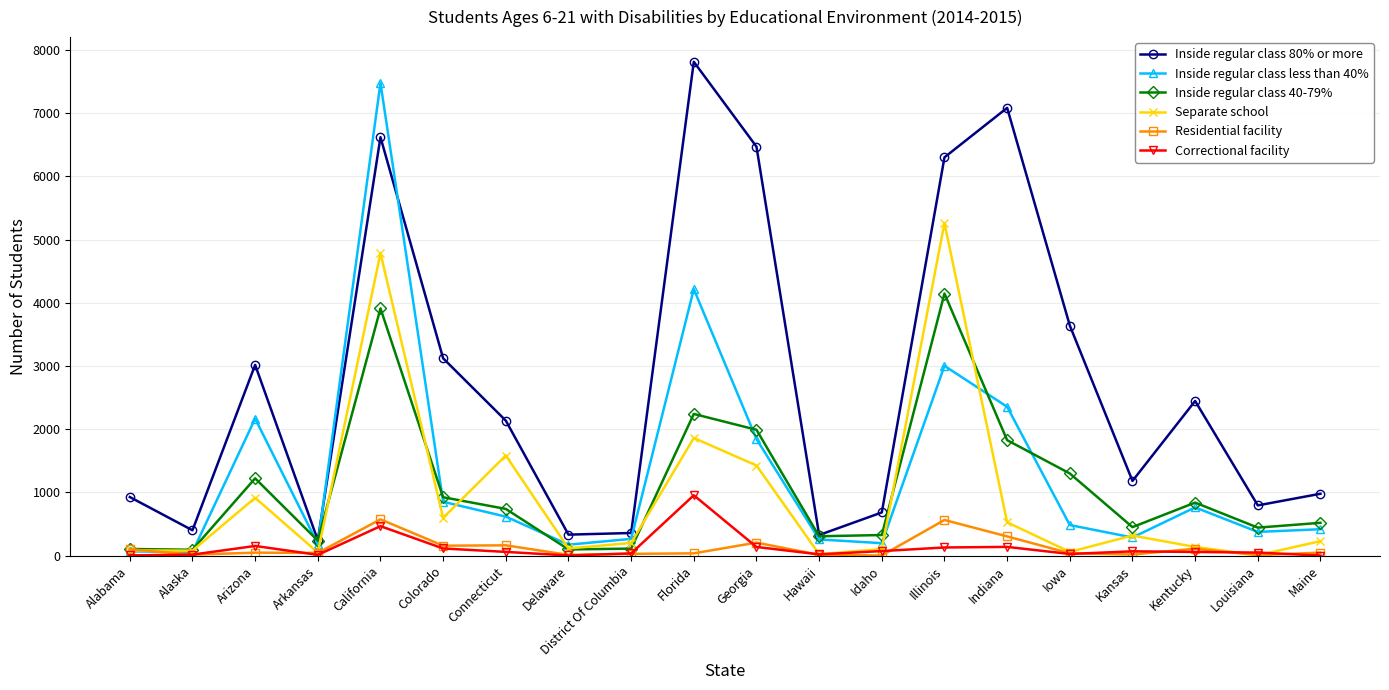

At which label is Inside regular class less than 40% closest to 3769?

Florida